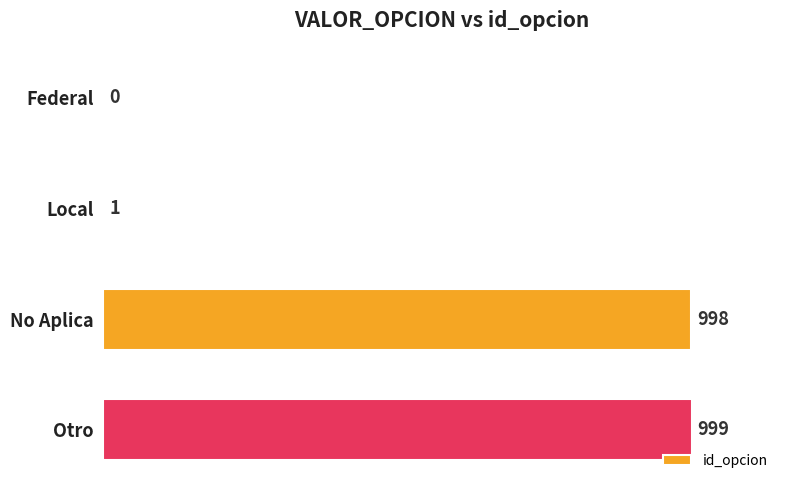

True or false: the data shows 1 at Local.

True